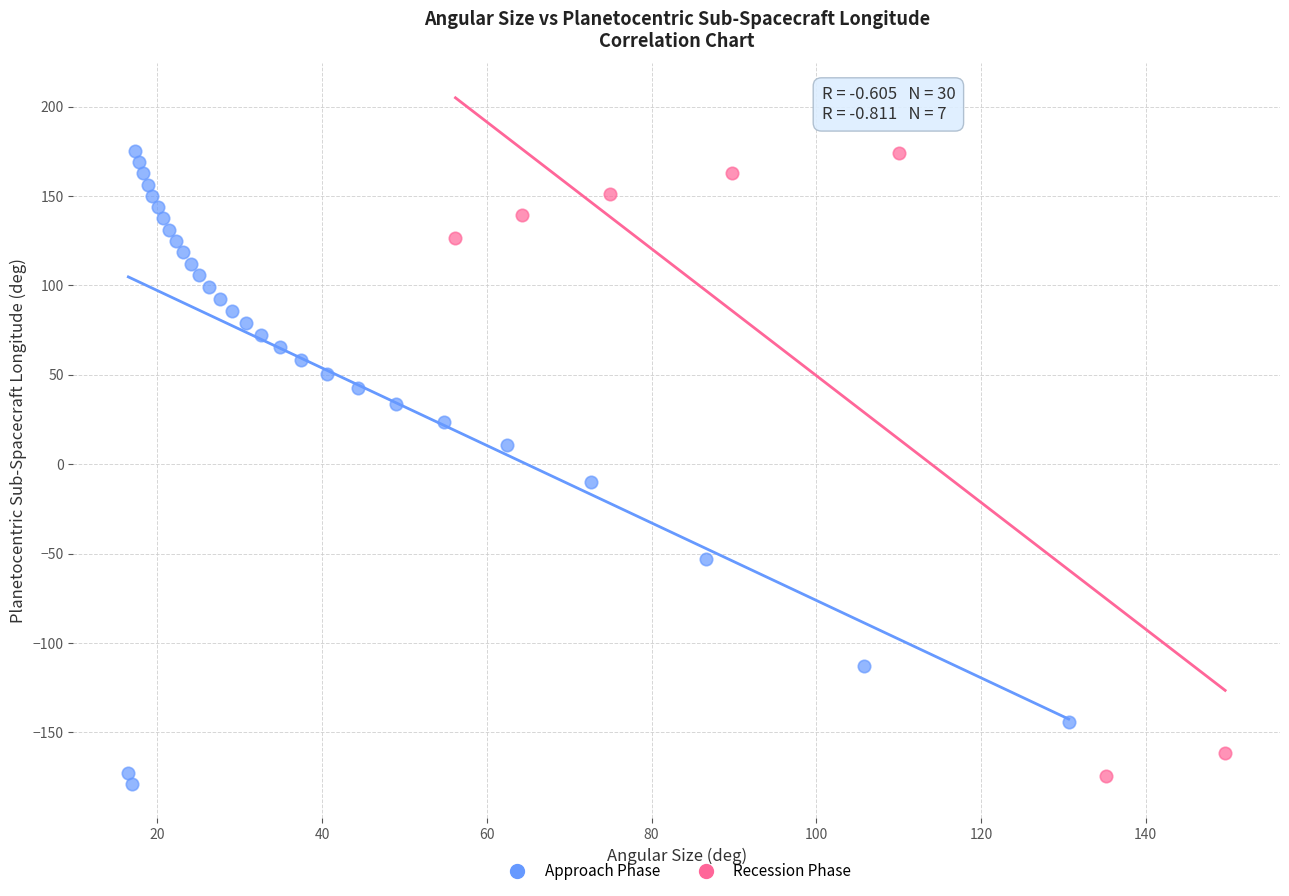

Which series has the widest spread of Y values?

Approach Phase